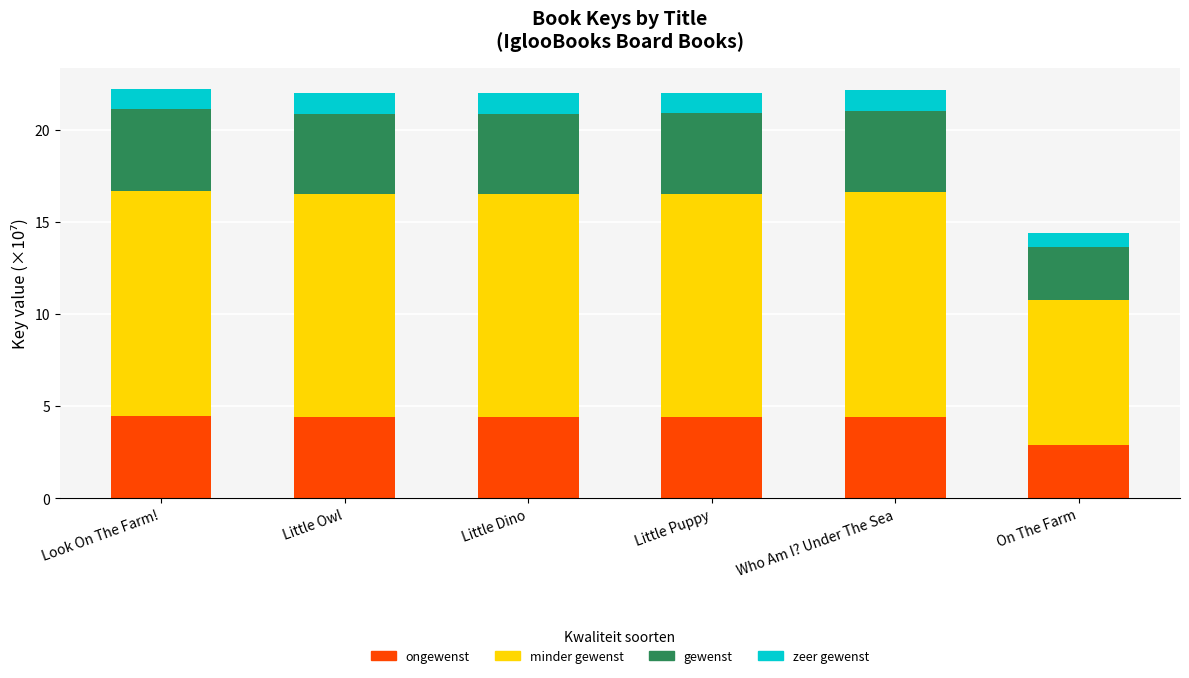

What is the total value across all series at Look On The Farm!?

22.2